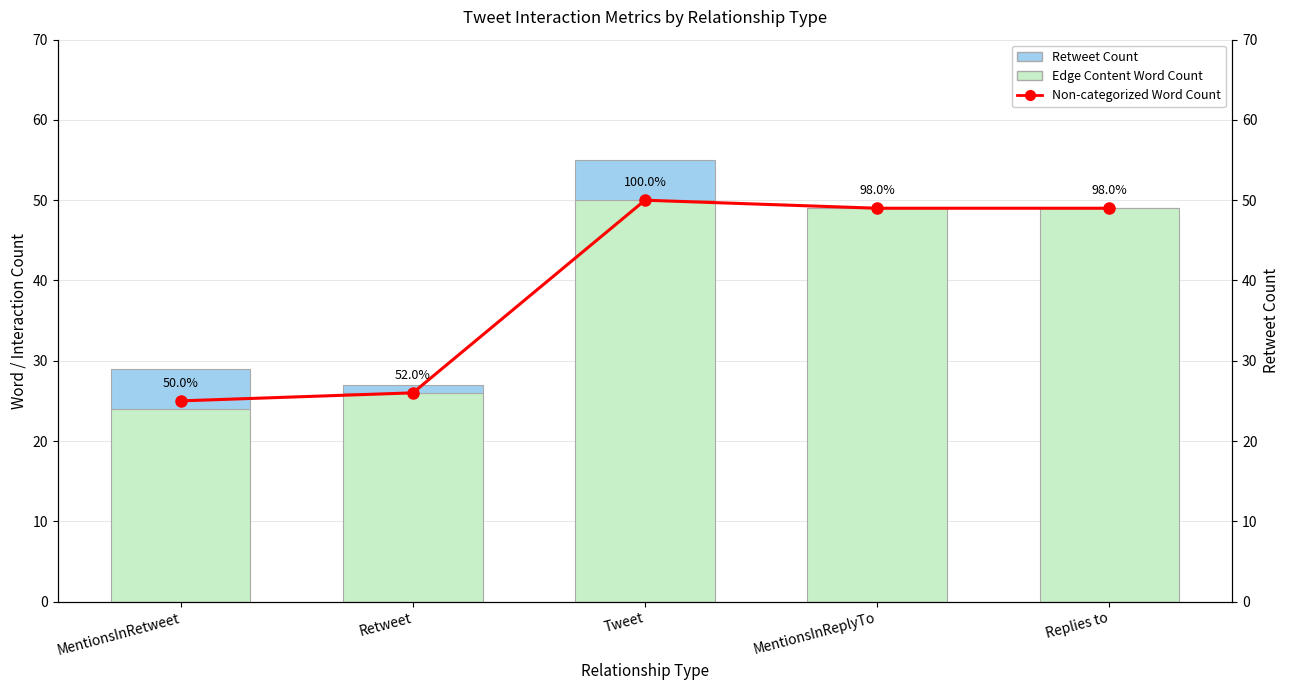

At which label is Retweet Count closest to 2?

Retweet